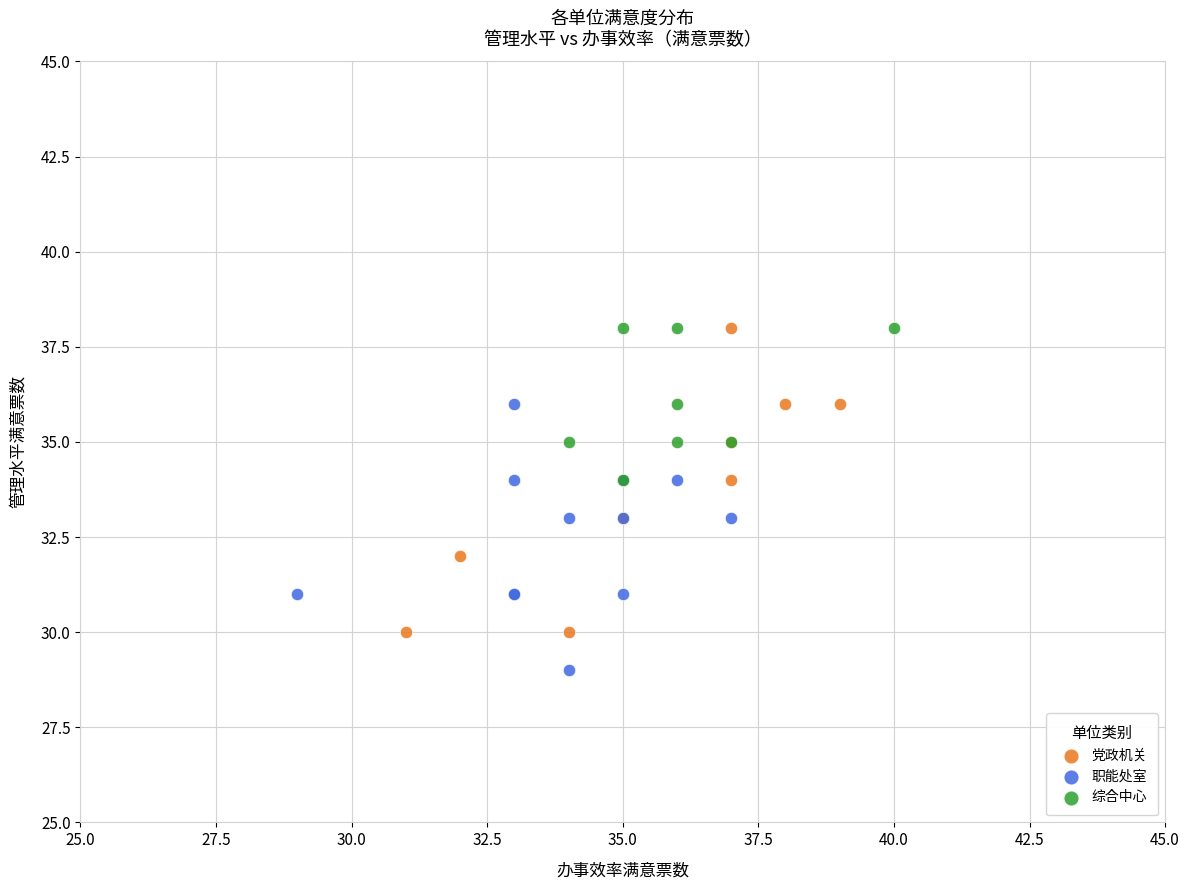

Which series has the widest spread of Y values?

党政机关